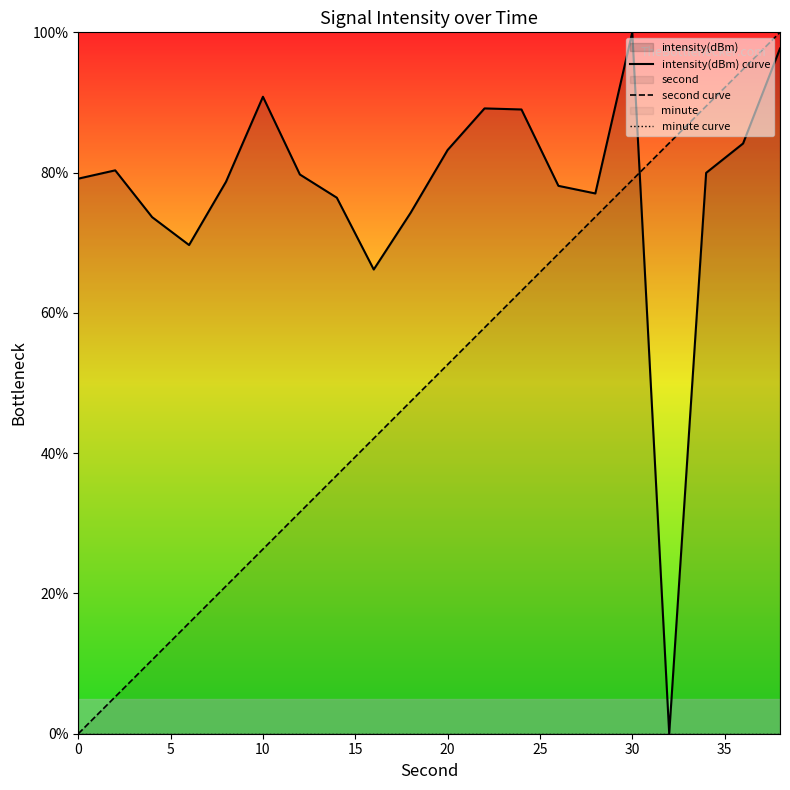

True or false: minute curve and intensity(dBm) curve intersect in this chart.

False